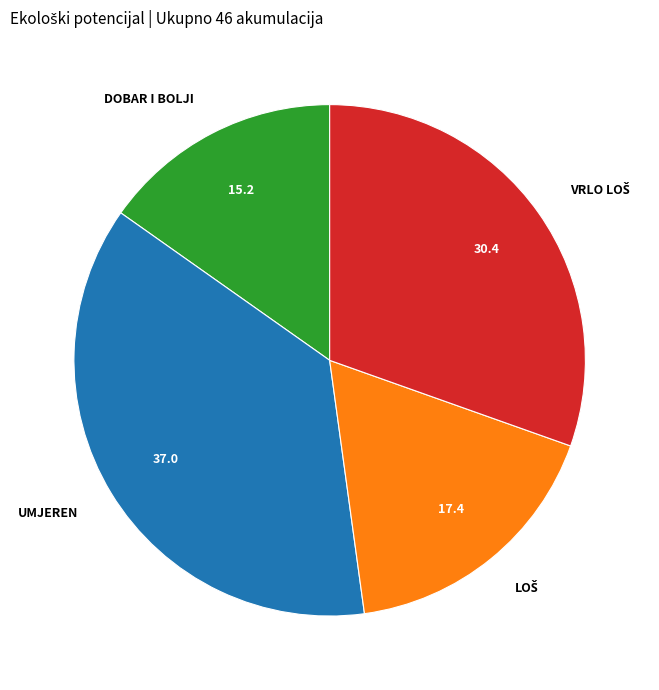

How many slices are in this pie chart?

4